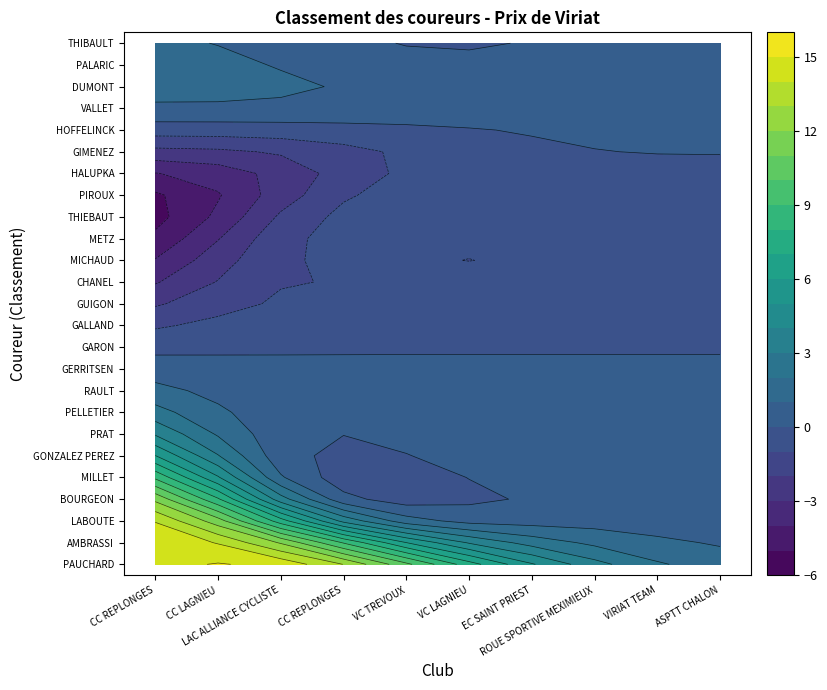

The value of 16 at 1 is 8. True or false?

False